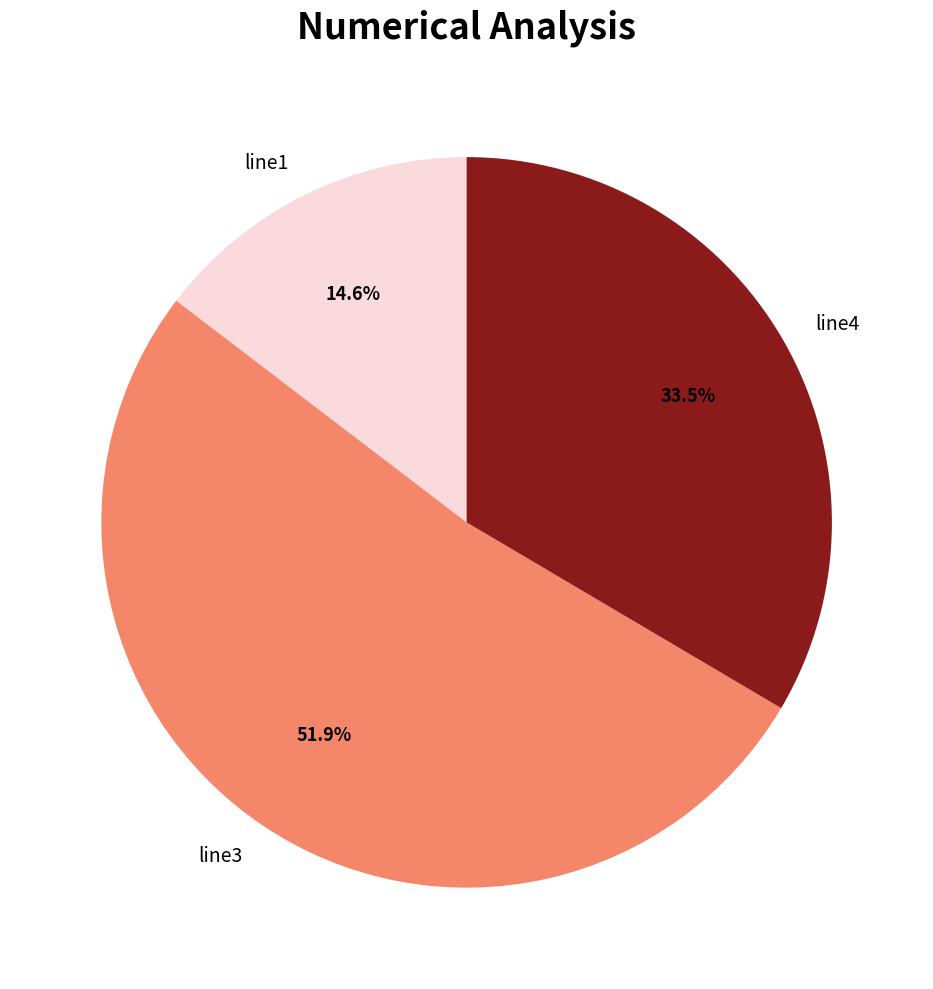

What is the ratio of the value at line4 to the value at line3?

0.6